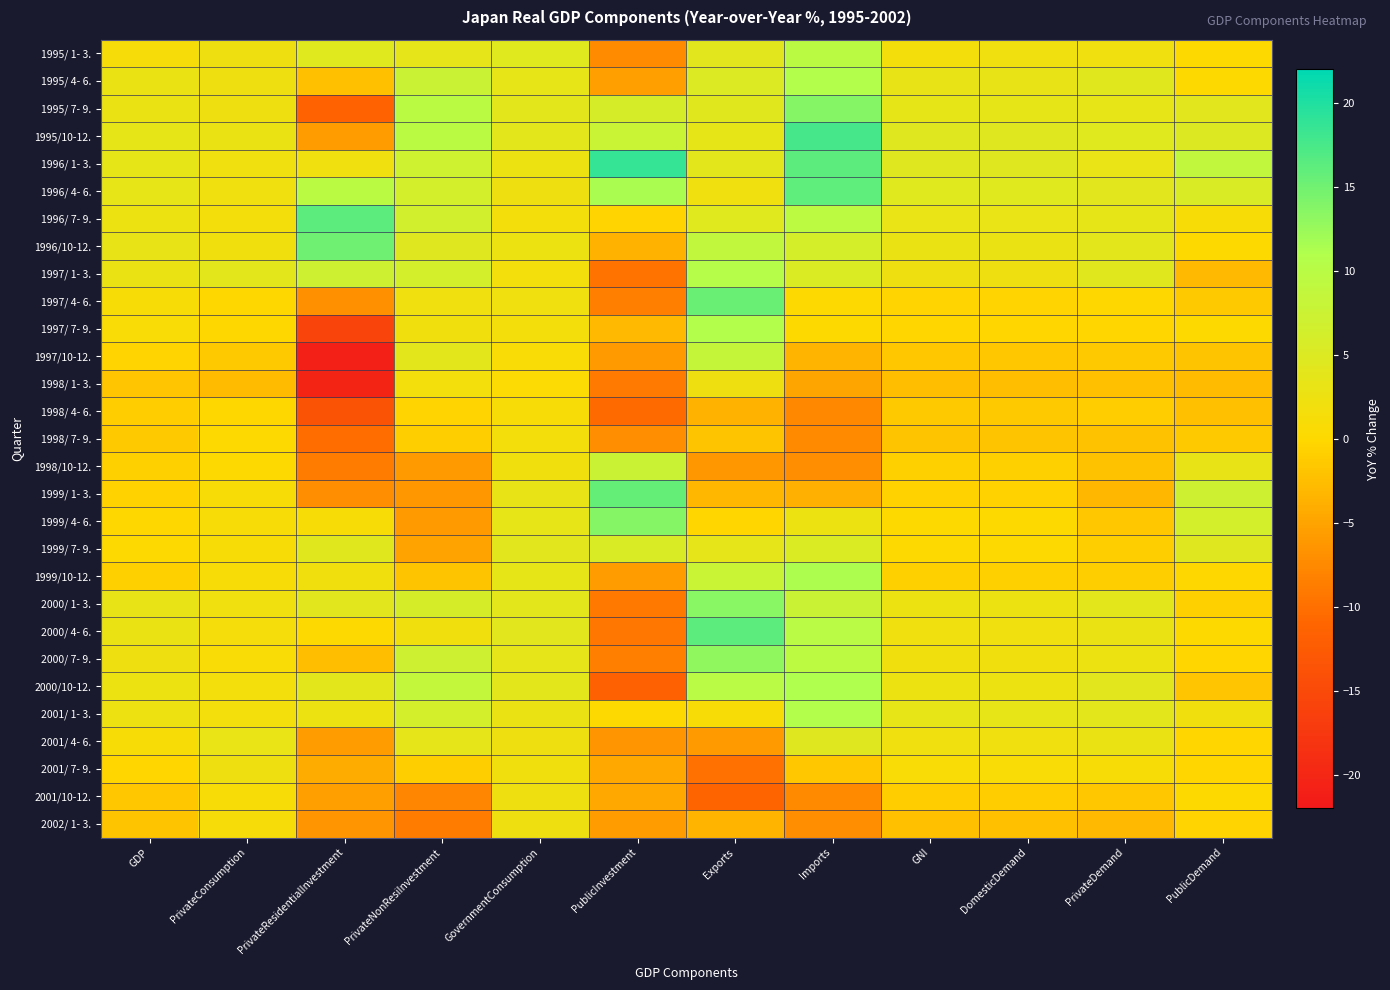

Reading left to right, extract all data points from this chart.

1995/ 1- 3.: GDP=1.3	PrivateConsumption=2.3	PrivateResidentialInvestment=4.4	PrivateNonResiInvestment=3.7	GovernmentConsumption=4.3	PublicInvestment=-7.3	Exports=4.0	Imports=9.7	GNI=1.6	DomesticDemand=2.1	PrivateDemand=2.1	PublicDemand=0.1
1995/ 4- 6.: GDP=2.9	PrivateConsumption=2.4	PrivateResidentialInvestment=-2.3	PrivateNonResiInvestment=7.4	GovernmentConsumption=3.3	PublicInvestment=-5.4	Exports=5.1	Imports=10.7	GNI=3.2	DomesticDemand=3.2	PrivateDemand=4.2	PublicDemand=0.1
1995/ 7- 9.: GDP=2.8	PrivateConsumption=2.3	PrivateResidentialInvestment=-11.5	PrivateNonResiInvestment=9.7	GovernmentConsumption=3.8	PublicInvestment=5.9	Exports=4.2	Imports=13.6	GNI=3.5	DomesticDemand=3.5	PrivateDemand=3.3	PublicDemand=4.0
1995/10-12.: GDP=3.5	PrivateConsumption=2.9	PrivateResidentialInvestment=-5.7	PrivateNonResiInvestment=9.7	GovernmentConsumption=3.9	PublicInvestment=7.7	Exports=3.5	Imports=17.6	GNI=4.5	DomesticDemand=4.5	PrivateDemand=4.3	PublicDemand=4.9
1996/ 1- 3.: GDP=3.5	PrivateConsumption=2.1	PrivateResidentialInvestment=2.2	PrivateNonResiInvestment=6.9	GovernmentConsumption=2.6	PublicInvestment=18.6	Exports=3.8	Imports=16.3	GNI=4.5	DomesticDemand=4.5	PrivateDemand=3.0	PublicDemand=8.9
1996/ 4- 6.: GDP=3.3	PrivateConsumption=2.2	PrivateResidentialInvestment=9.7	PrivateNonResiInvestment=6.2	GovernmentConsumption=2.4	PublicInvestment=11.5	Exports=2.1	Imports=16.1	GNI=4.4	DomesticDemand=4.4	PrivateDemand=4.1	PublicDemand=5.4
1996/ 7- 9.: GDP=2.6	PrivateConsumption=1.7	PrivateResidentialInvestment=16.2	PrivateNonResiInvestment=6.5	GovernmentConsumption=1.6	PublicInvestment=-0.5	Exports=4.3	Imports=9.6	GNI=3.0	DomesticDemand=3.0	PrivateDemand=3.6	PublicDemand=0.9
1996/10-12.: GDP=3.1	PrivateConsumption=1.9	PrivateResidentialInvestment=15.0	PrivateNonResiInvestment=4.6	GovernmentConsumption=2.7	PublicInvestment=-3.5	Exports=8.9	Imports=6.1	GNI=2.8	DomesticDemand=2.8	PrivateDemand=3.8	PublicDemand=0.0
1997/ 1- 3.: GDP=2.8	PrivateConsumption=3.9	PrivateResidentialInvestment=7.1	PrivateNonResiInvestment=6.3	GovernmentConsumption=1.8	PublicInvestment=-9.5	Exports=10.5	Imports=5.3	GNI=2.3	DomesticDemand=2.3	PrivateDemand=4.2	PublicDemand=-3.0
1997/ 4- 6.: GDP=0.9	PrivateConsumption=-0.1	PrivateResidentialInvestment=-6.8	PrivateNonResiInvestment=2.1	GovernmentConsumption=2.2	PublicInvestment=-8.5	Exports=15.3	Imports=0.3	GNI=-0.4	DomesticDemand=-0.4	PrivateDemand=-0.1	PublicDemand=-1.4
1997/ 7- 9.: GDP=0.8	PrivateConsumption=-0.1	PrivateResidentialInvestment=-15.7	PrivateNonResiInvestment=1.9	GovernmentConsumption=1.7	PublicInvestment=-3.0	Exports=10.7	Imports=-0.0	GNI=-0.2	DomesticDemand=-0.2	PrivateDemand=-0.2	PublicDemand=-0.0
1997/10-12.: GDP=-0.5	PrivateConsumption=-1.4	PrivateResidentialInvestment=-20.8	PrivateNonResiInvestment=3.9	GovernmentConsumption=0.7	PublicInvestment=-5.9	Exports=8.2	Imports=-3.3	GNI=-1.6	DomesticDemand=-1.6	PrivateDemand=-1.5	PublicDemand=-1.9
1998/ 1- 3.: GDP=-1.8	PrivateConsumption=-2.8	PrivateResidentialInvestment=-20.3	PrivateNonResiInvestment=1.8	GovernmentConsumption=0.5	PublicInvestment=-9.0	Exports=2.4	Imports=-4.9	GNI=-2.5	DomesticDemand=-2.5	PrivateDemand=-2.3	PublicDemand=-2.9
1998/ 4- 6.: GDP=-1.1	PrivateConsumption=-0.1	PrivateResidentialInvestment=-13.6	PrivateNonResiInvestment=-0.5	GovernmentConsumption=1.1	PublicInvestment=-10.5	Exports=-3.7	Imports=-7.6	GNI=-1.5	DomesticDemand=-1.5	PrivateDemand=-1.2	PublicDemand=-2.3
1998/ 7- 9.: GDP=-1.4	PrivateConsumption=0.2	PrivateResidentialInvestment=-10.3	PrivateNonResiInvestment=-0.9	GovernmentConsumption=1.7	PublicInvestment=-7.2	Exports=-1.9	Imports=-7.5	GNI=-2.0	DomesticDemand=-2.0	PrivateDemand=-2.1	PublicDemand=-1.5
1998/10-12.: GDP=-0.8	PrivateConsumption=0.2	PrivateResidentialInvestment=-8.8	PrivateNonResiInvestment=-5.9	GovernmentConsumption=1.9	PublicInvestment=7.5	Exports=-6.1	Imports=-7.2	GNI=-0.8	DomesticDemand=-0.8	PrivateDemand=-2.1	PublicDemand=3.2
1999/ 1- 3.: GDP=-0.6	PrivateConsumption=1.0	PrivateResidentialInvestment=-7.2	PrivateNonResiInvestment=-6.3	GovernmentConsumption=3.1	PublicInvestment=15.8	Exports=-3.2	Imports=-3.8	GNI=-0.6	DomesticDemand=-0.6	PrivateDemand=-3.2	PublicDemand=7.2
1999/ 4- 6.: GDP=-0.1	PrivateConsumption=1.1	PrivateResidentialInvestment=0.9	PrivateNonResiInvestment=-6.0	GovernmentConsumption=3.4	PublicInvestment=13.7	Exports=-0.3	Imports=2.6	GNI=0.1	DomesticDemand=0.1	PrivateDemand=-1.7	PublicDemand=6.3
1999/ 7- 9.: GDP=0.2	PrivateConsumption=0.9	PrivateResidentialInvestment=4.2	PrivateNonResiInvestment=-5.0	GovernmentConsumption=4.1	PublicInvestment=5.4	Exports=3.7	Imports=5.2	GNI=0.3	DomesticDemand=0.3	PrivateDemand=-1.0	PublicDemand=4.6
1999/10-12.: GDP=-0.8	PrivateConsumption=1.2	PrivateResidentialInvestment=2.0	PrivateNonResiInvestment=-1.9	GovernmentConsumption=3.6	PublicInvestment=-5.7	Exports=7.6	Imports=11.2	GNI=-0.7	DomesticDemand=-0.7	PrivateDemand=-0.9	PublicDemand=-0.1
2000/ 1- 3.: GDP=3.2	PrivateConsumption=2.2	PrivateResidentialInvestment=4.1	PrivateNonResiInvestment=6.0	GovernmentConsumption=3.9	PublicInvestment=-9.2	Exports=13.5	Imports=7.5	GNI=2.6	DomesticDemand=2.6	PrivateDemand=3.8	PublicDemand=-0.8
2000/ 4- 6.: GDP=2.9	PrivateConsumption=1.4	PrivateResidentialInvestment=0.2	PrivateNonResiInvestment=1.9	GovernmentConsumption=4.1	PublicInvestment=-9.4	Exports=16.2	Imports=9.9	GNI=2.1	DomesticDemand=2.1	PrivateDemand=2.8	PublicDemand=0.1
2000/ 7- 9.: GDP=2.4	PrivateConsumption=0.8	PrivateResidentialInvestment=-2.5	PrivateNonResiInvestment=7.2	GovernmentConsumption=3.7	PublicInvestment=-8.5	Exports=13.0	Imports=9.5	GNI=1.9	DomesticDemand=1.9	PrivateDemand=2.6	PublicDemand=-0.2
2000/10-12.: GDP=2.6	PrivateConsumption=1.8	PrivateResidentialInvestment=3.8	PrivateNonResiInvestment=8.6	GovernmentConsumption=3.8	PublicInvestment=-11.6	Exports=9.8	Imports=11.1	GNI=2.6	DomesticDemand=2.6	PrivateDemand=4.1	PublicDemand=-1.8
2001/ 1- 3.: GDP=2.5	PrivateConsumption=1.8	PrivateResidentialInvestment=2.7	PrivateNonResiInvestment=6.2	GovernmentConsumption=2.8	PublicInvestment=0.3	Exports=0.9	Imports=10.7	GNI=3.4	DomesticDemand=3.4	PrivateDemand=3.9	PublicDemand=1.9
2001/ 4- 6.: GDP=1.0	PrivateConsumption=3.0	PrivateResidentialInvestment=-5.7	PrivateNonResiInvestment=3.7	GovernmentConsumption=2.4	PublicInvestment=-6.4	Exports=-5.9	Imports=4.5	GNI=2.1	DomesticDemand=2.1	PrivateDemand=2.8	PublicDemand=-0.2
2001/ 7- 9.: GDP=-0.2	PrivateConsumption=2.4	PrivateResidentialInvestment=-4.2	PrivateNonResiInvestment=-1.0	GovernmentConsumption=1.9	PublicInvestment=-4.6	Exports=-9.8	Imports=-1.7	GNI=0.7	DomesticDemand=0.7	PrivateDemand=1.0	PublicDemand=-0.2
2001/10-12.: GDP=-1.7	PrivateConsumption=1.1	PrivateResidentialInvestment=-5.4	PrivateNonResiInvestment=-7.9	GovernmentConsumption=2.4	PublicInvestment=-4.6	Exports=-11.1	Imports=-7.5	GNI=-1.2	DomesticDemand=-1.2	PrivateDemand=-1.6	PublicDemand=0.1
2002/ 1- 3.: GDP=-1.9	PrivateConsumption=1.3	PrivateResidentialInvestment=-6.5	PrivateNonResiInvestment=-8.8	GovernmentConsumption=2.4	PublicInvestment=-5.8	Exports=-3.3	Imports=-7.2	GNI=-2.3	DomesticDemand=-2.3	PrivateDemand=-3.0	PublicDemand=-0.4